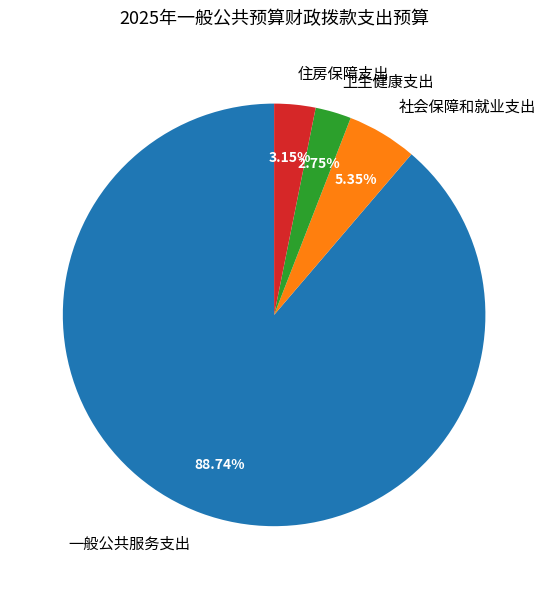

What is the largest slice in the pie chart?

一般公共服务支出